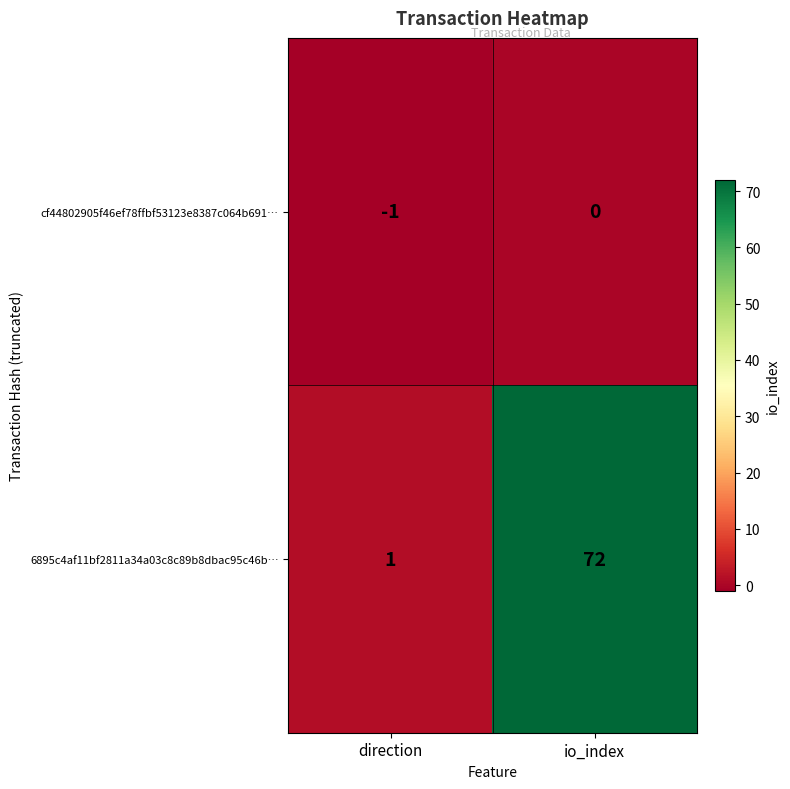

Which label corresponds to the largest value in the chart?

io_index